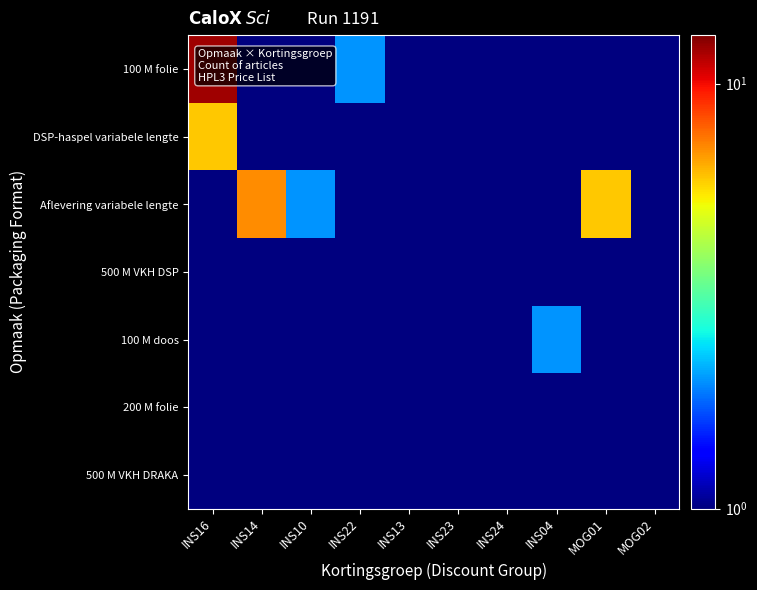

What is the greatest value displayed?

12.0